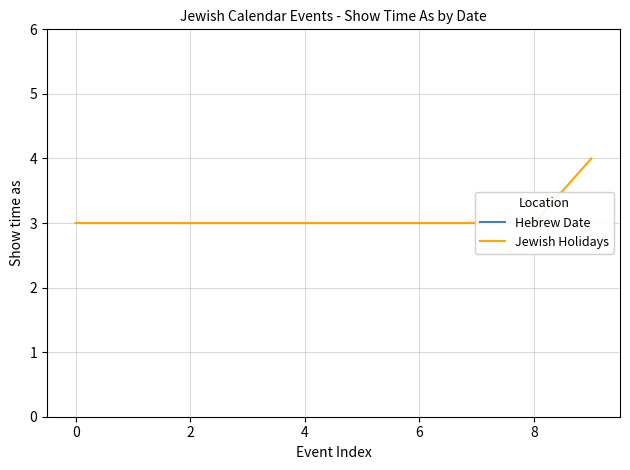

How many lines are shown in the chart?

1